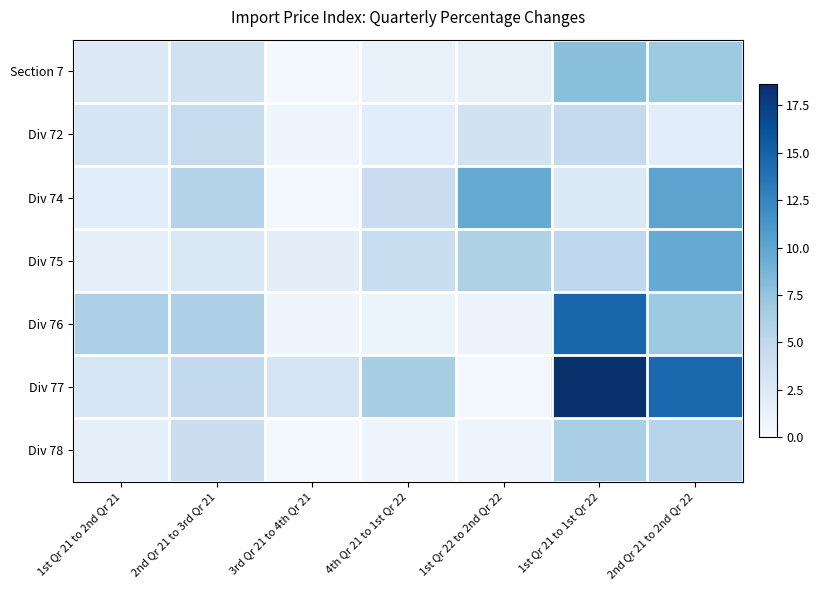

At 4th Qr 21 to 1st Qr 22, list the series in order from largest to smallest.

Div 77, Div 75, Div 74, Div 72, Section 7, Div 76, Div 78